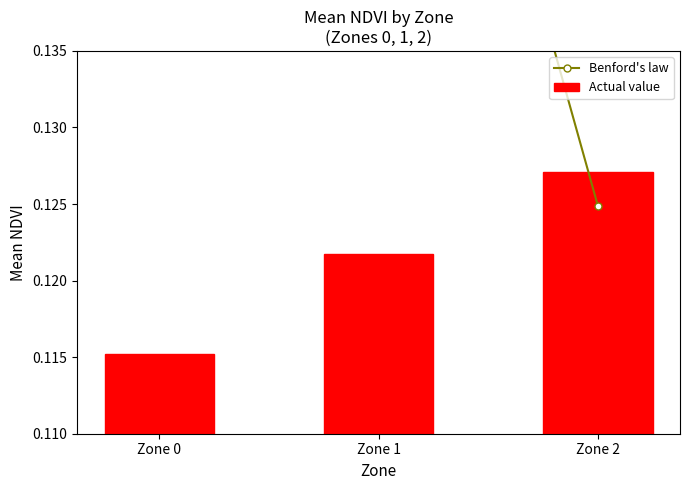

Rank the series at Zone 2 from highest to lowest value.

Actual value, Benford's law